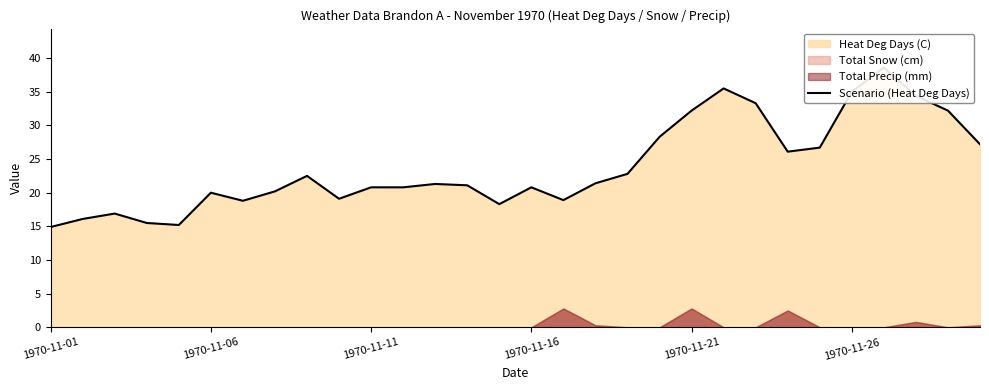

What is the change in value from 22 to 25?

+1.7